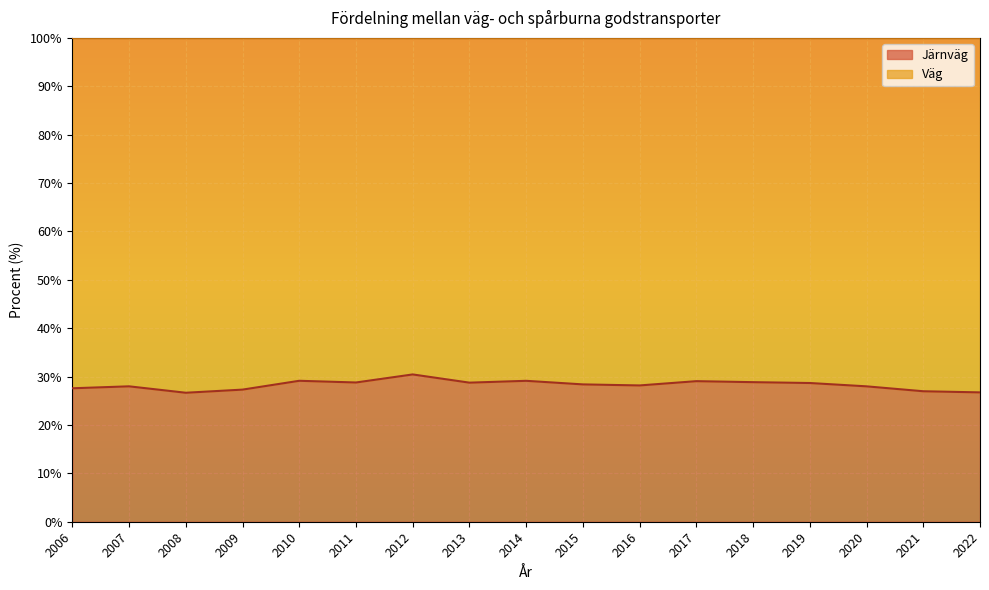

Where does the data first go above 28?

2010